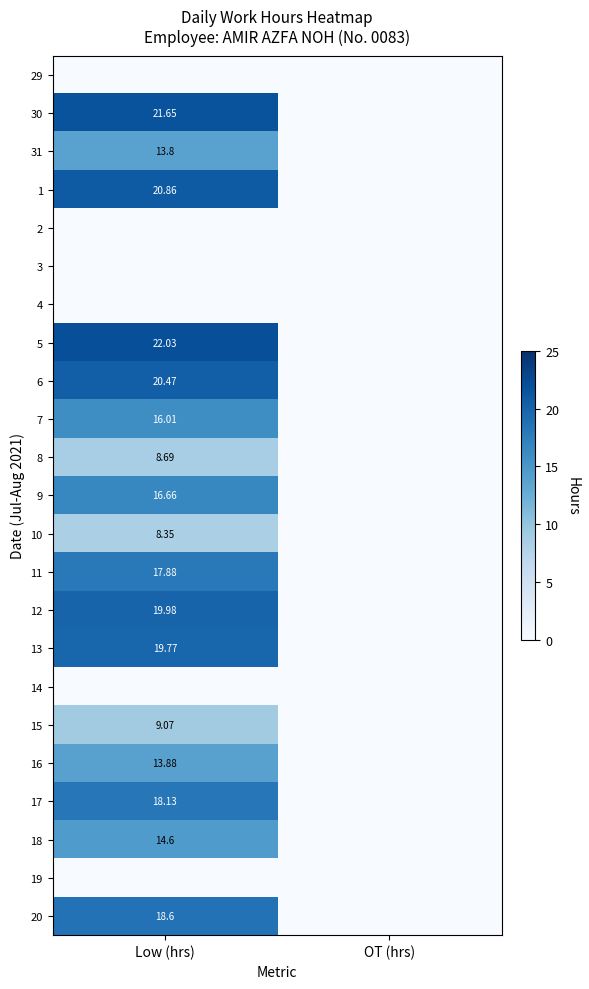

True or false: 16 has a value of 21.0 at Low (hrs).

False